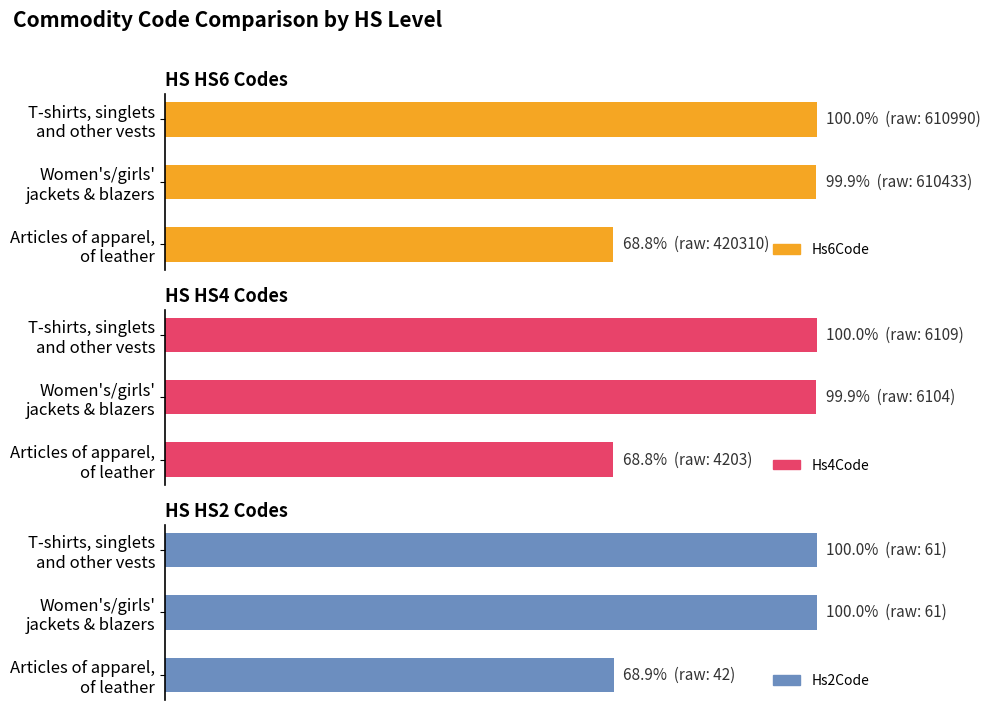

Between Women's/girls' jackets & blazers and T-shirts, singlets and other vests, which series saw the biggest shift?

Hs6Code